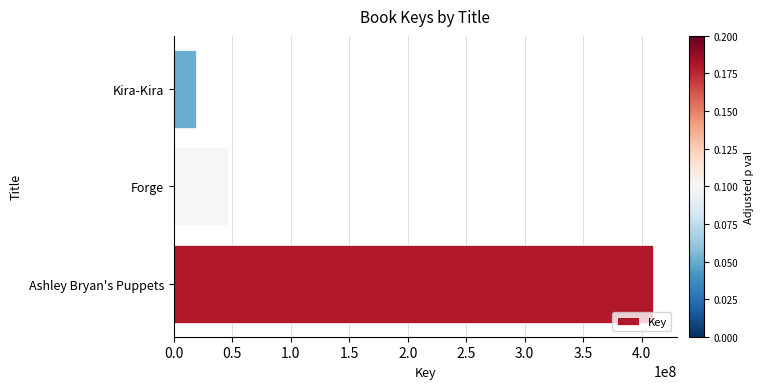

Where is the data nearest to the value 214313088?

Forge